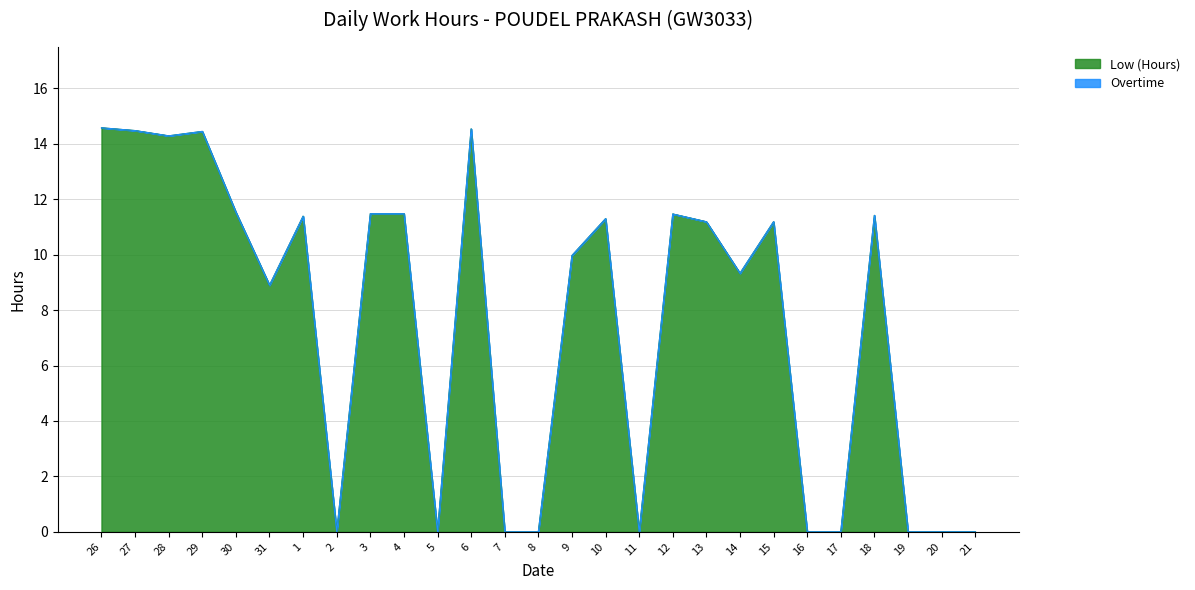

List the labels in order of value, smallest first.

2, 5, 7, 8, 11, 16, 17, 19, 20, 21, 31, 14, 9, 13, 15, 10, 1, 18, 12, 3, 4, 30, 28, 29, 27, 6, 26